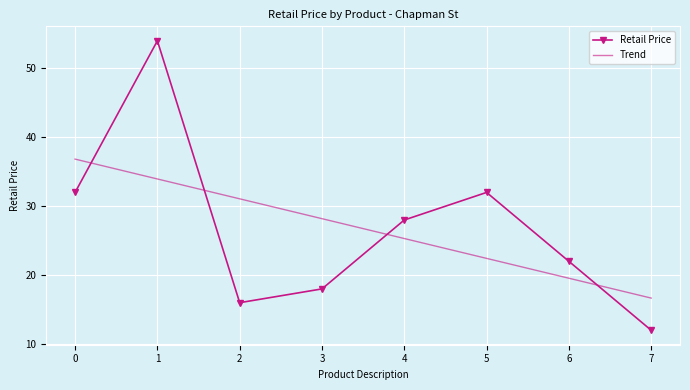

The value of Retail Price at 6 is 31.2. True or false?

False